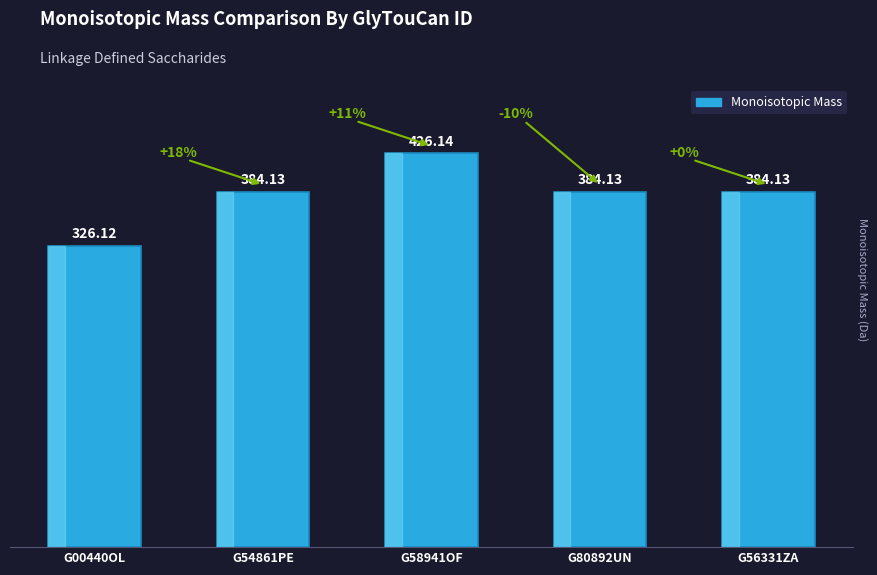

What is the label of the 3rd bar from the right?

G58941OF